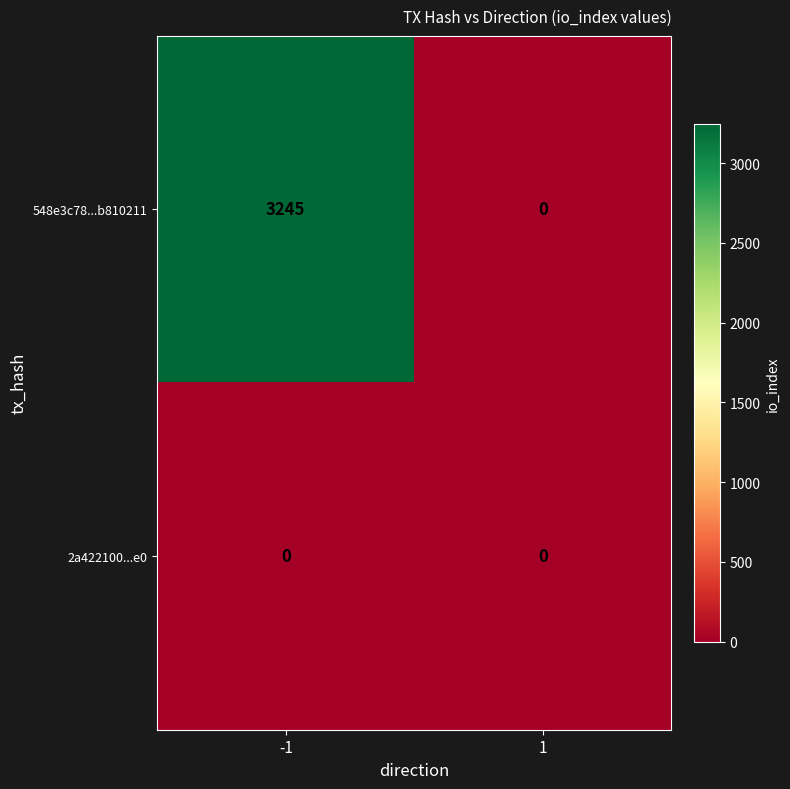

Reading left to right, extract all data points from this chart.

548e3c78...b810211: 3245	0
2a422100...e0: 0	0